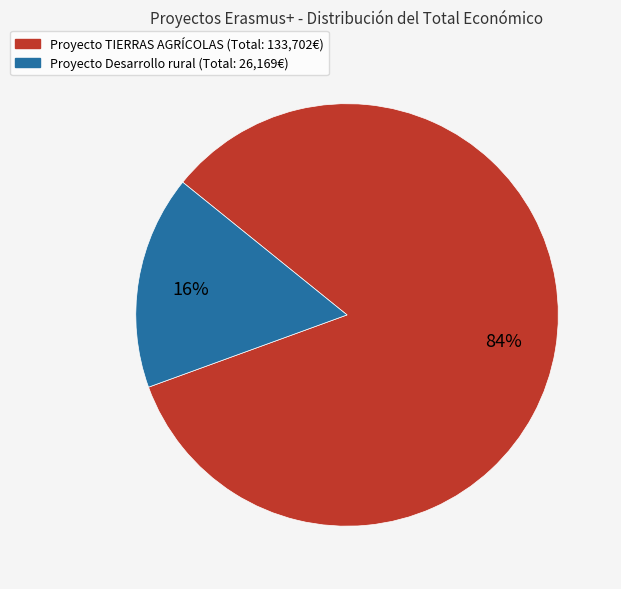

To the nearest percent, what is the average slice percentage?

50%